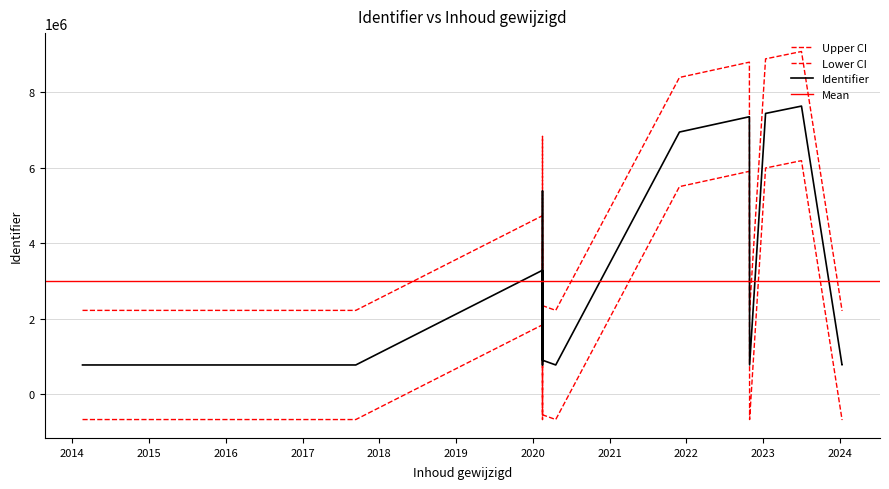

Is it true that the value at 2014-02-18 is 1198587?

False